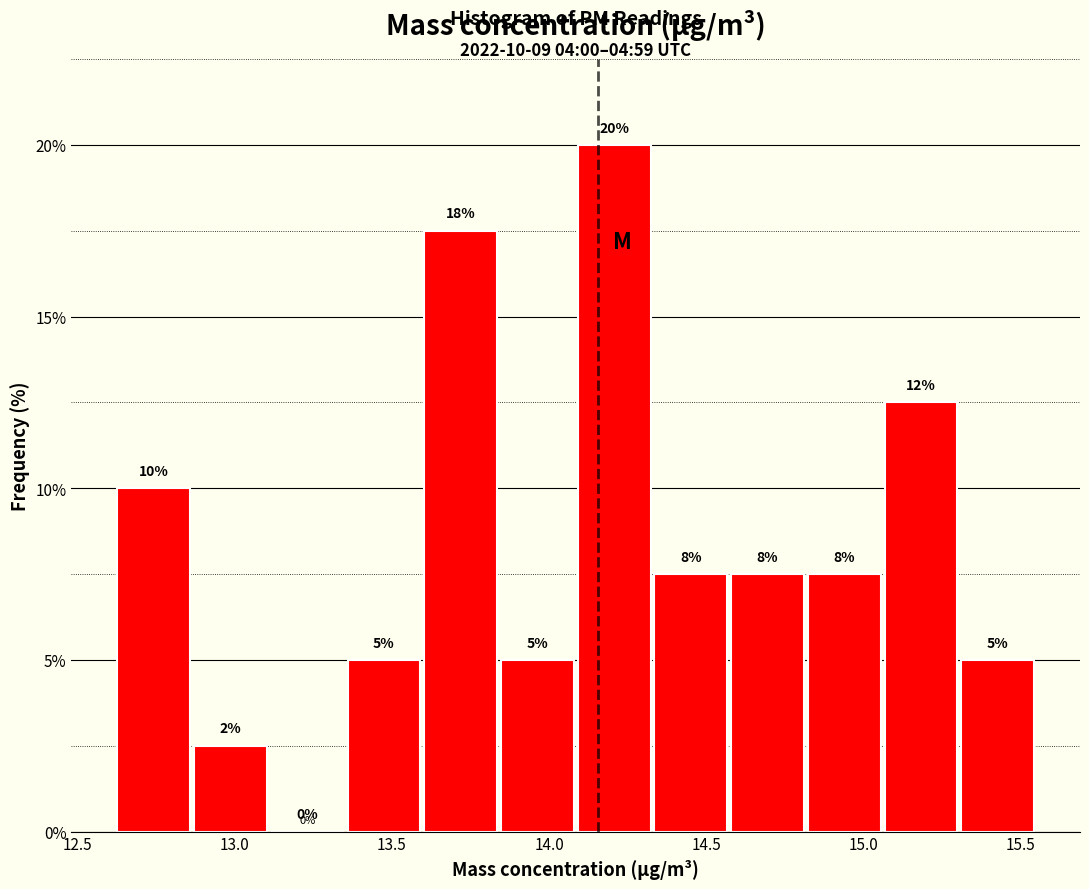

Over which range of the x-axis is the bar tallest?

14.10 to 14.35